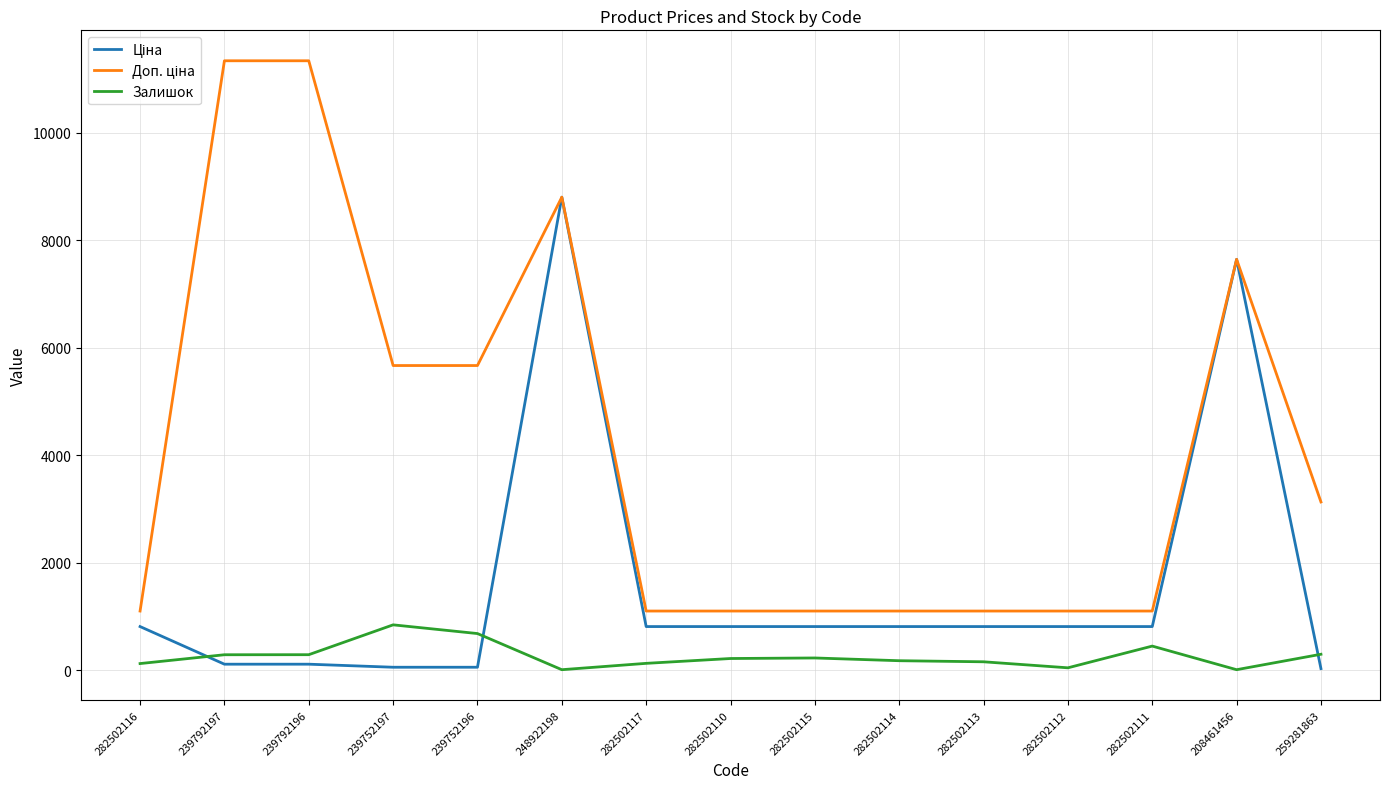

The value of Залишок at 282502111 is 450.0. True or false?

True